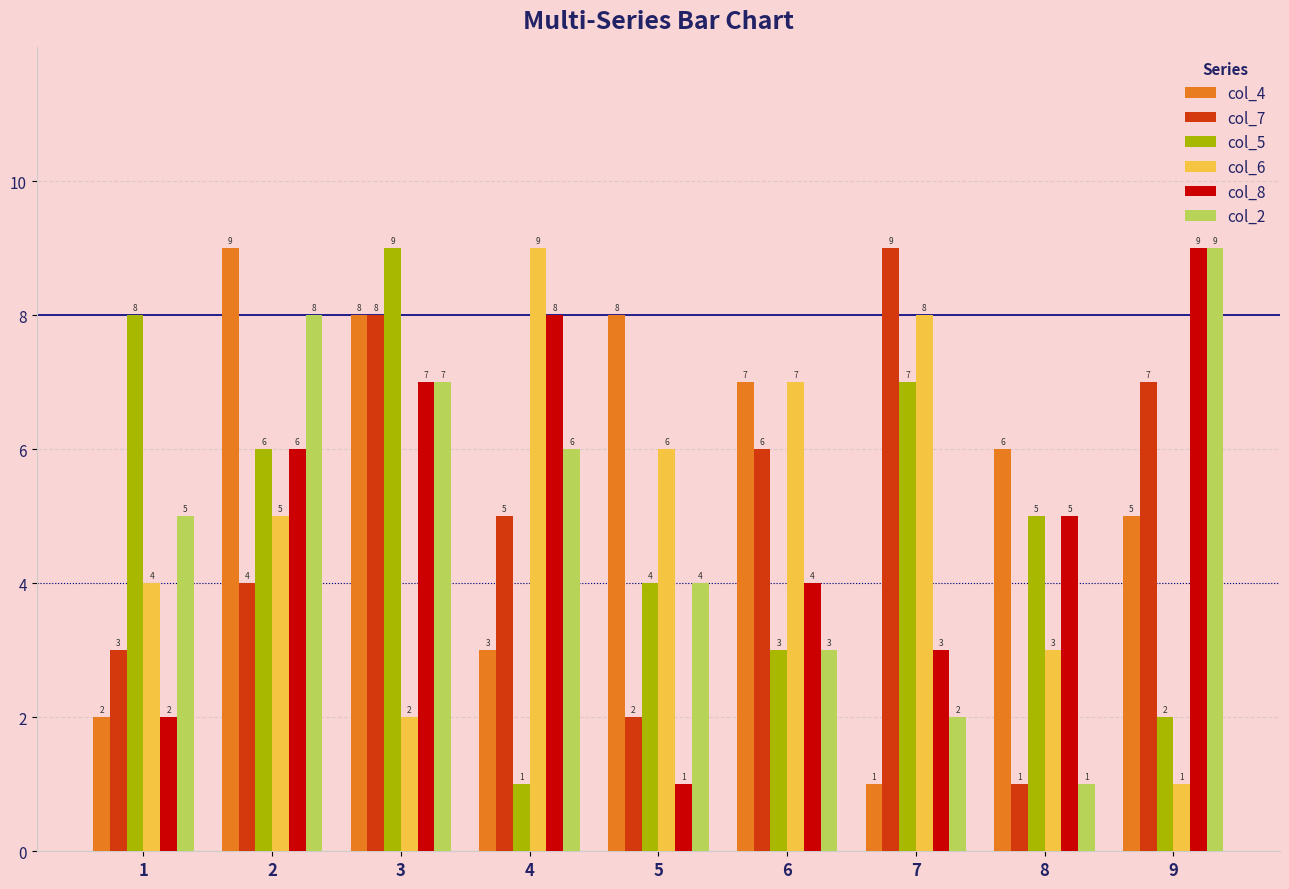

What is the difference between the col_7 values at 6 and 4?

1